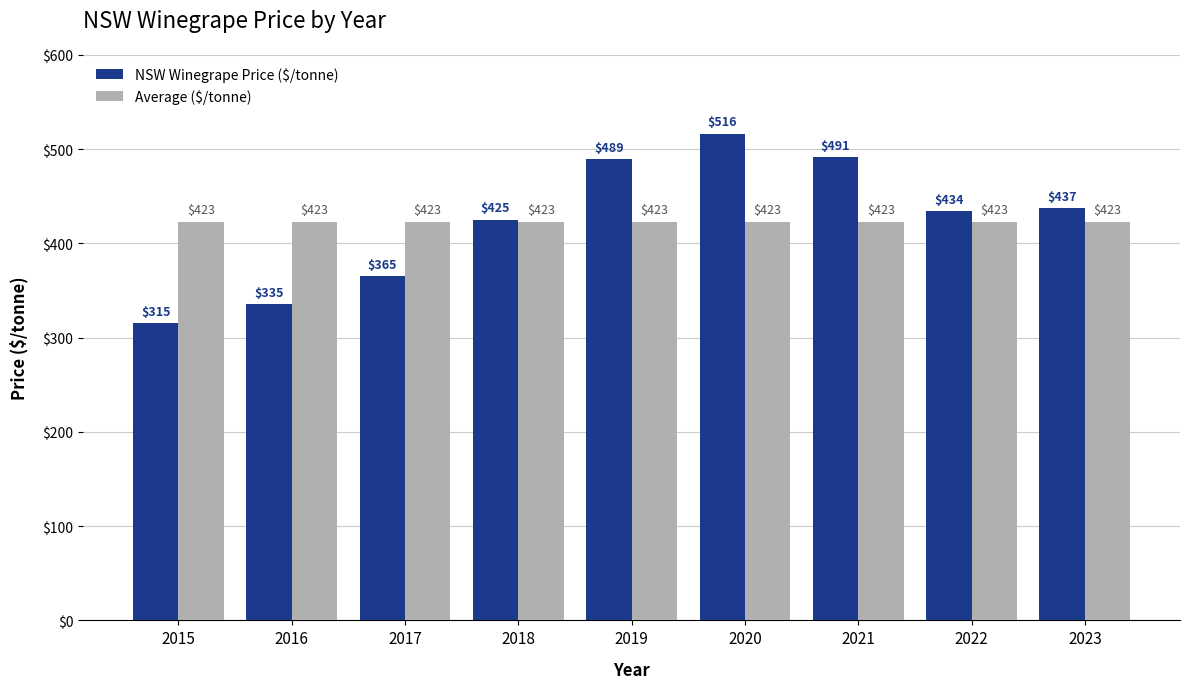

What is the smallest value displayed?

315.2